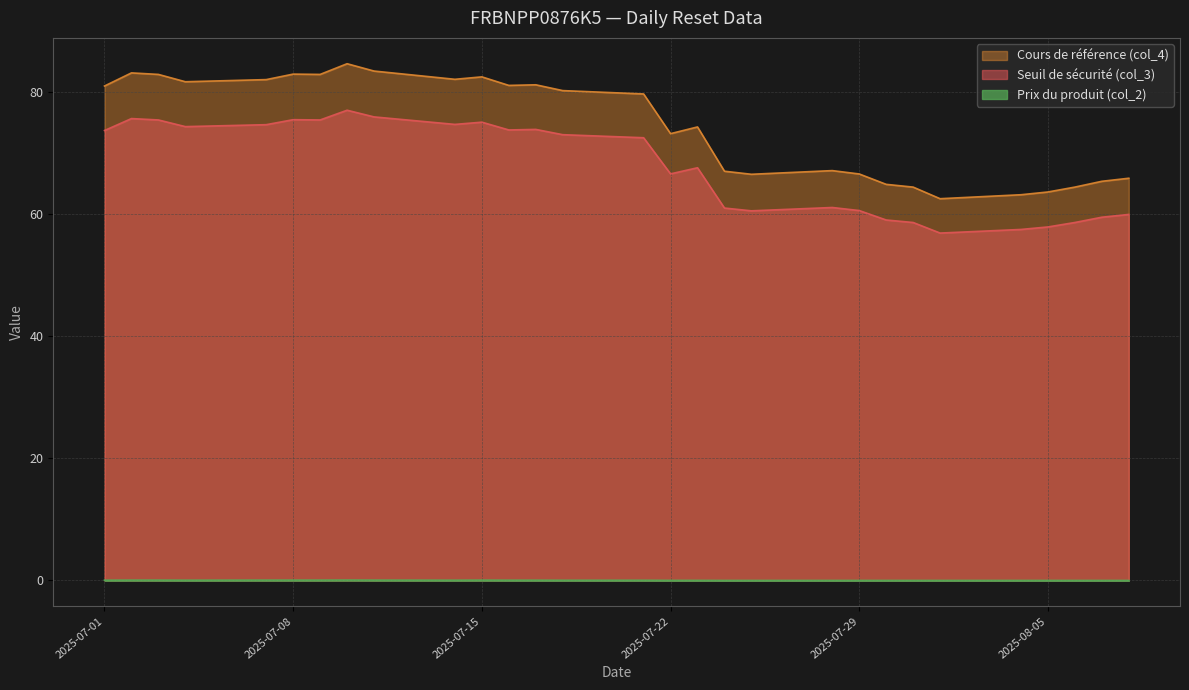

True or false: Prix du produit (col_2) has more than 2 interior local peaks.

False